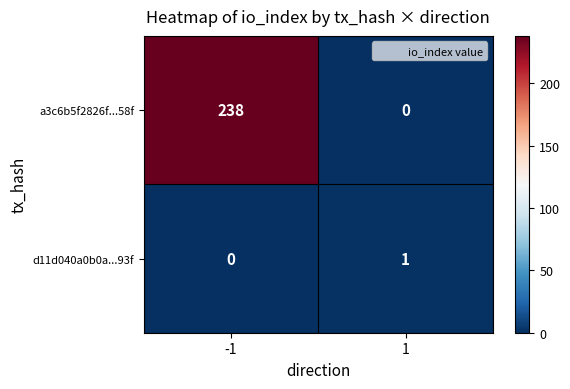

At how many categories does at least one series exceed 25?

1